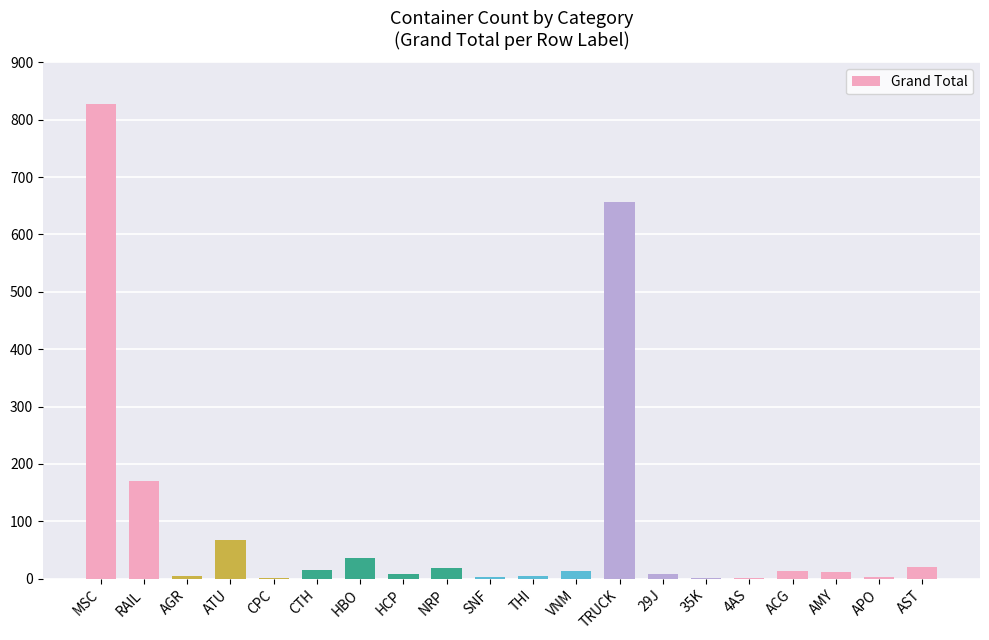

What is the average value?

94